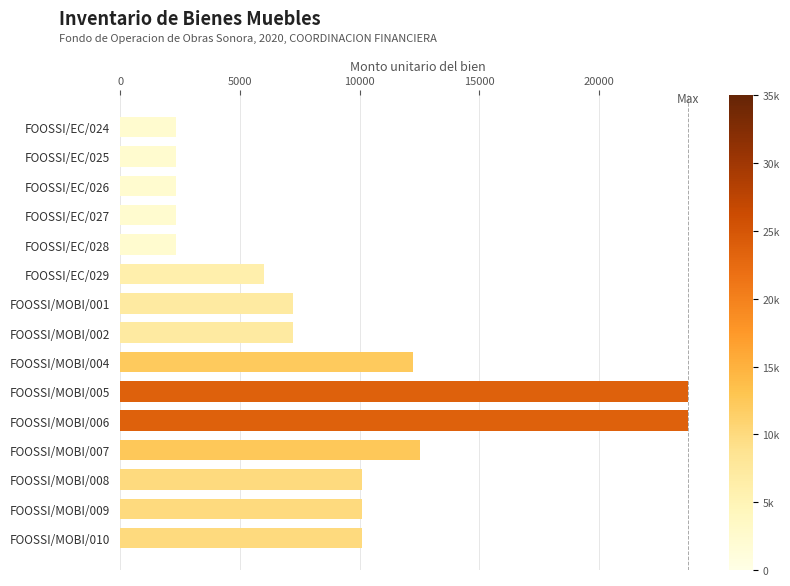

What is the ratio of the value at FOOSSI/MOBI/004 to the value at FOOSSI/EC/027?

5.2